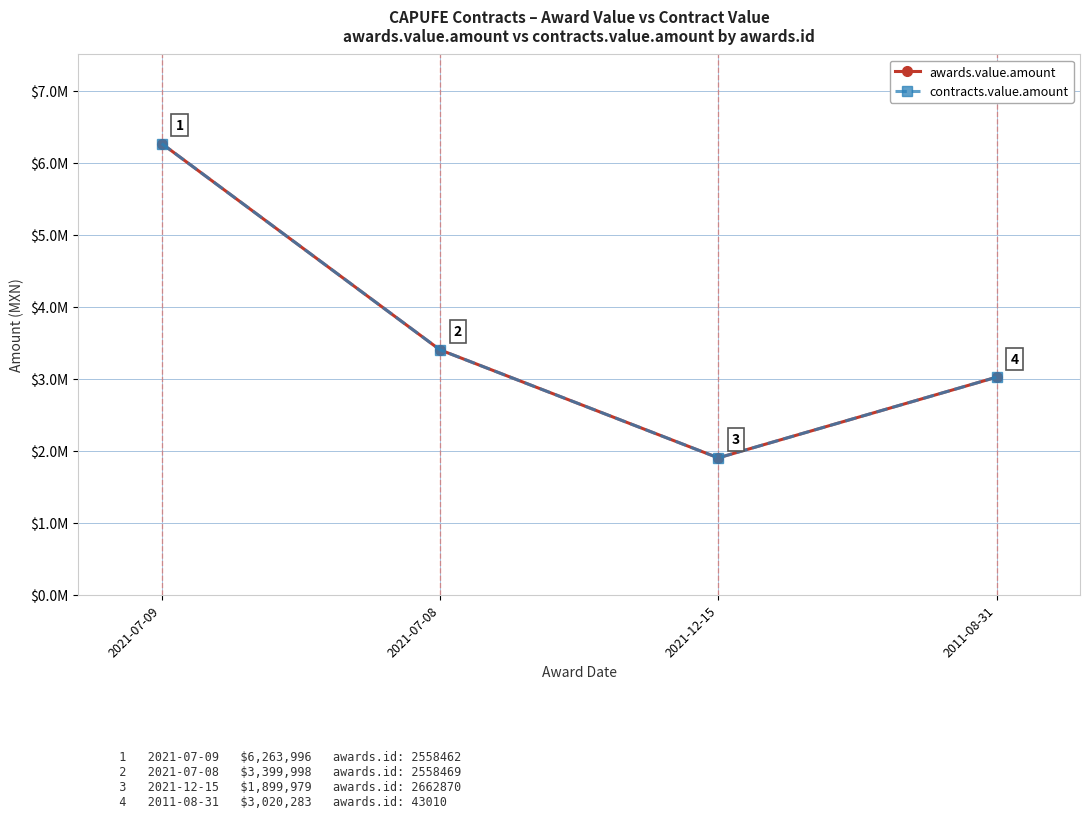

Where does the contracts.value.amount series first go above 3399998?

2021-07-09